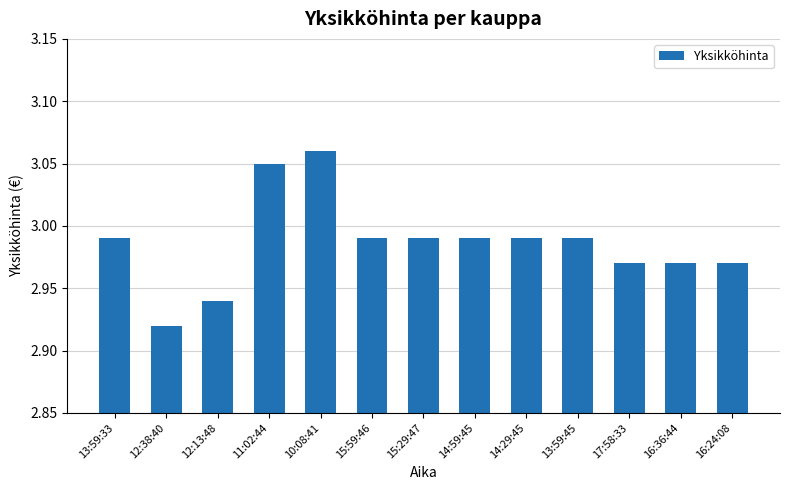

True or false: the data shows 5.1 at 14:59:45.

False